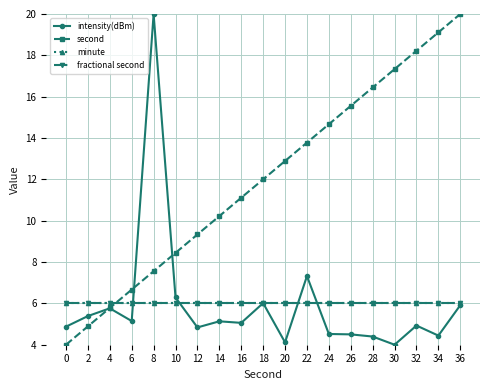

Is this an area chart (filled region under the line)?

No